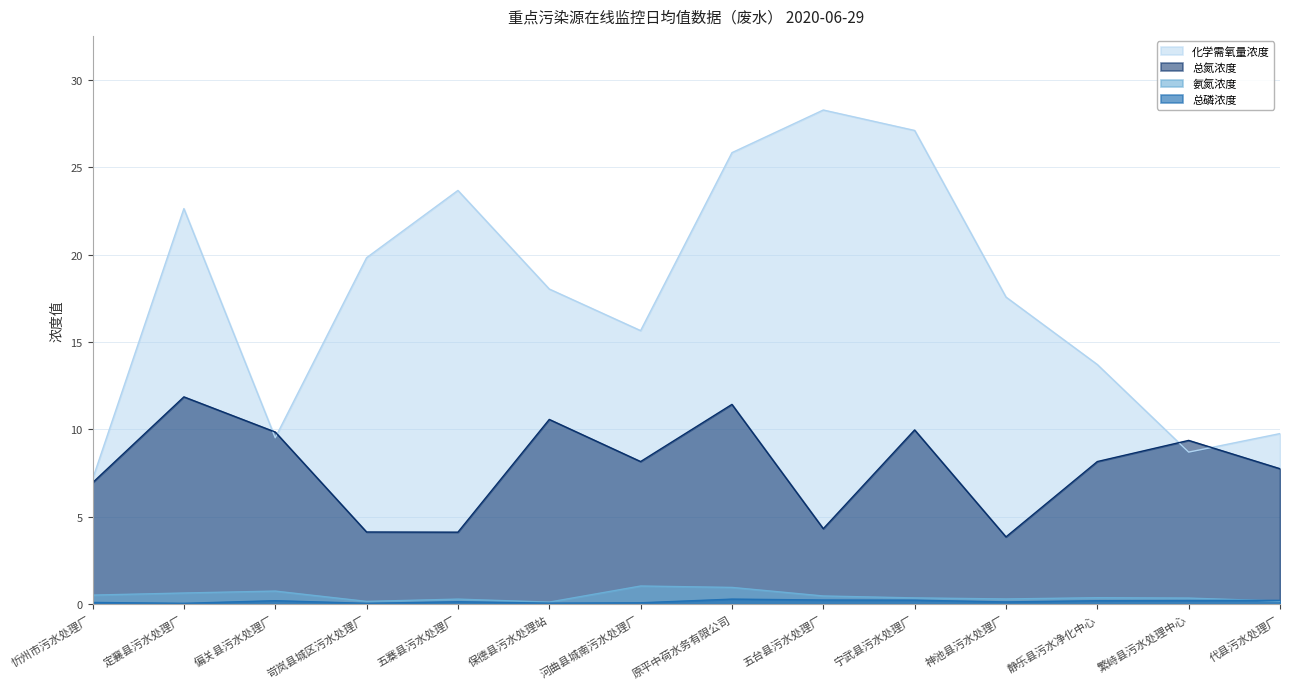

What is the sum of all 总磷浓度 values?

2.2